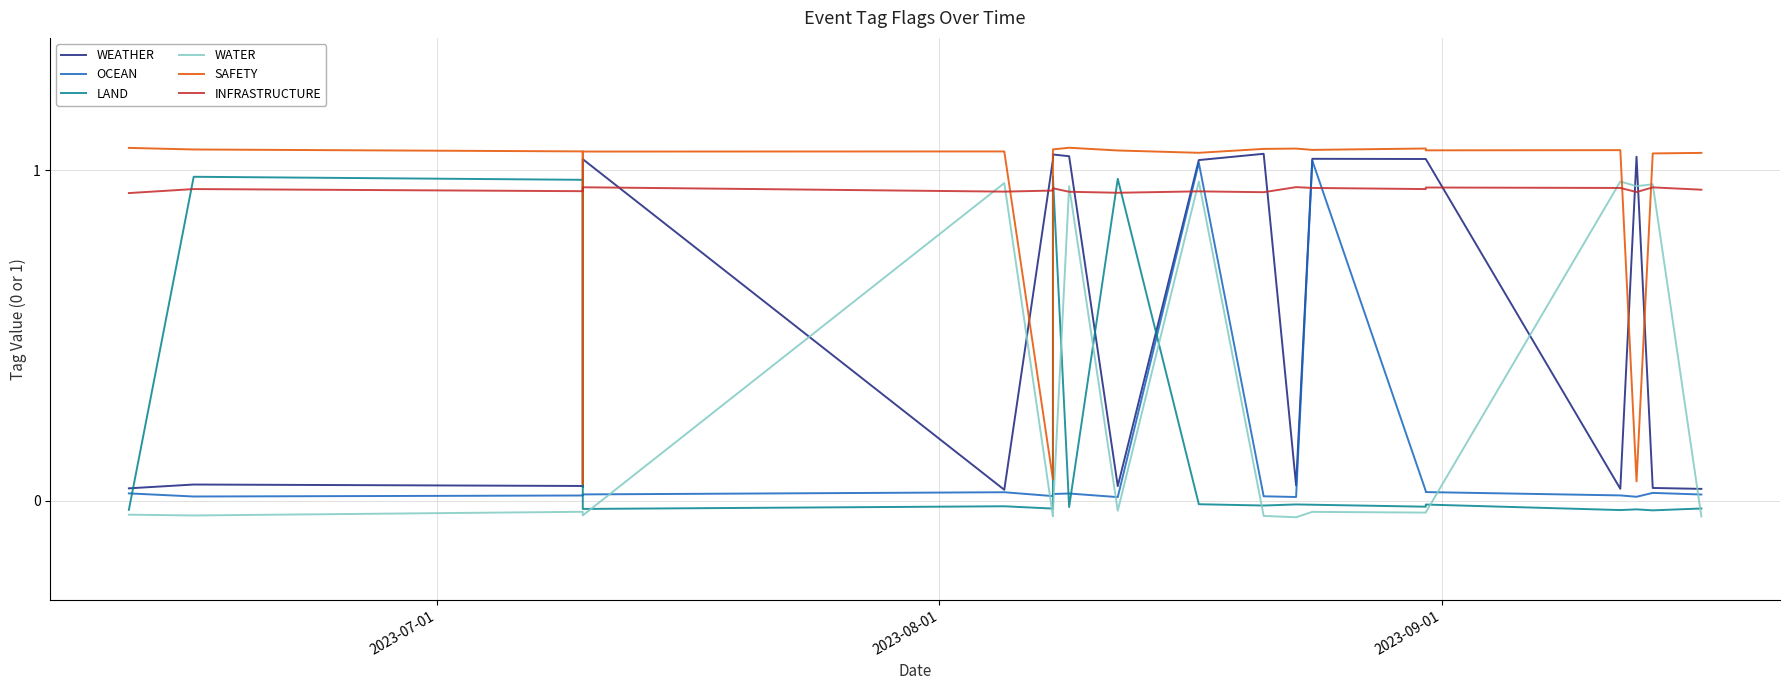

How many interior local valleys does the LAND series have?

7